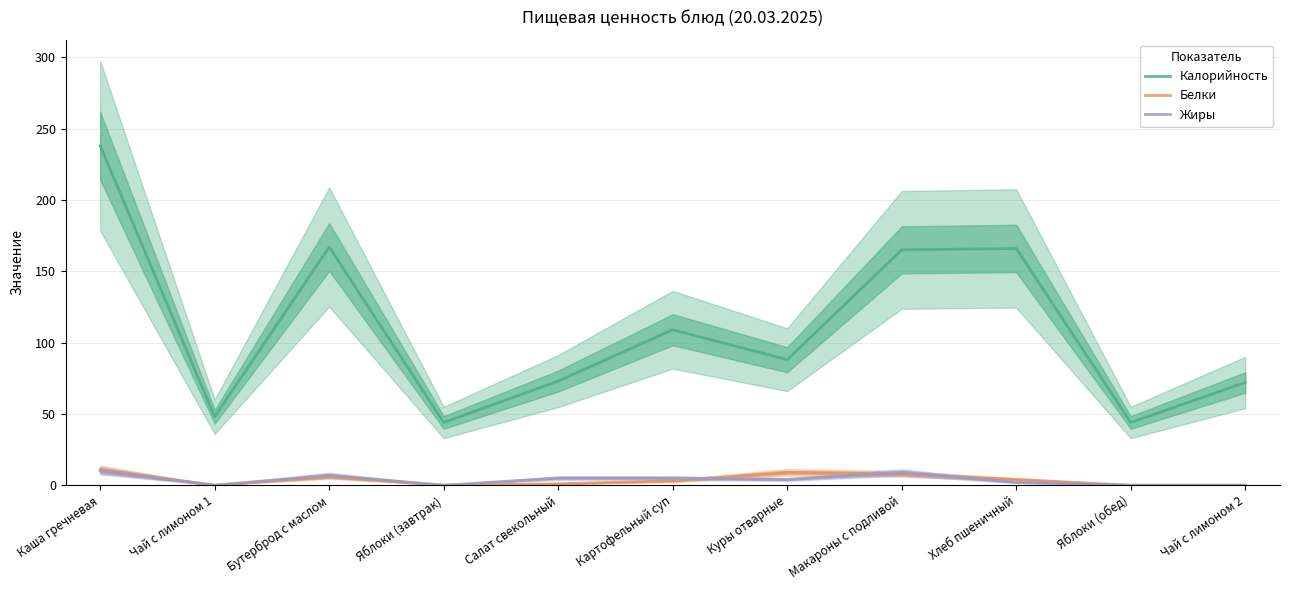

What is the greatest value displayed?

238